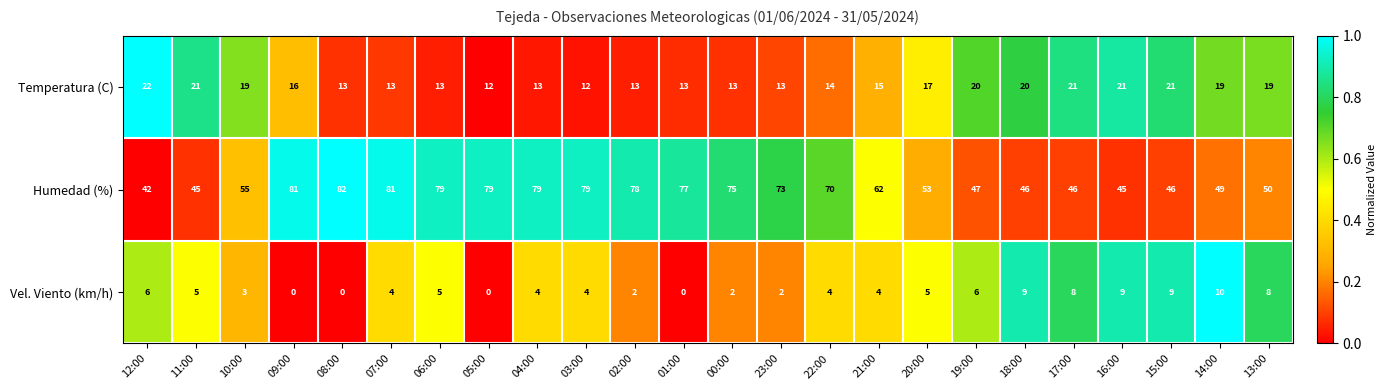

What is the spread (max minus min) of values at 03:00?

75